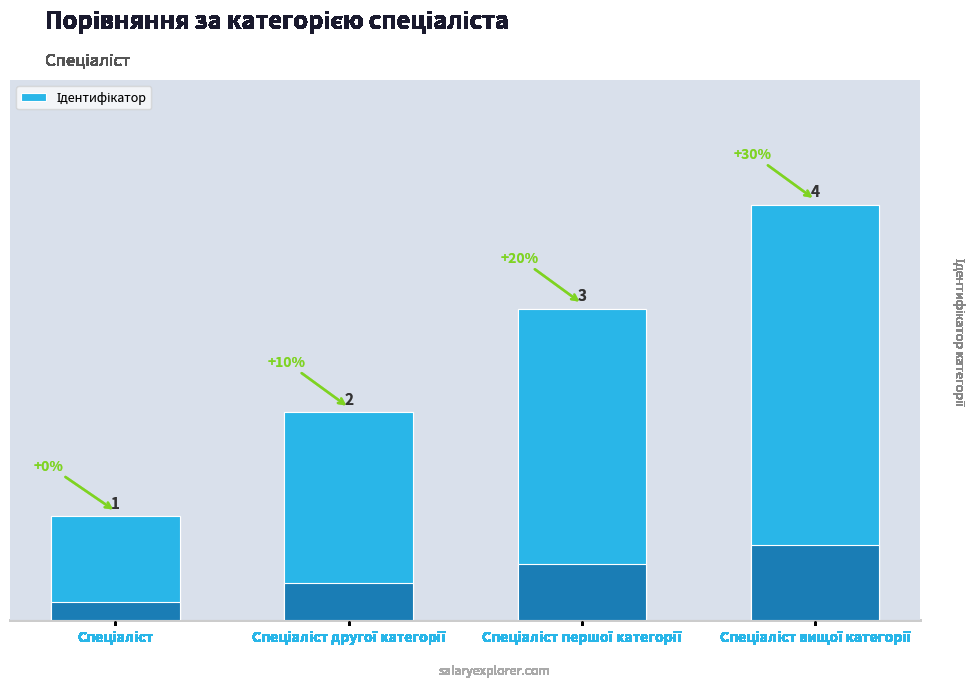

Reading left to right, transcribe all the data shown in this chart.

Спеціаліст=1	Спеціаліст другої категорії=2	Спеціаліст першої категорії=3	Спеціаліст вищої категорії=4